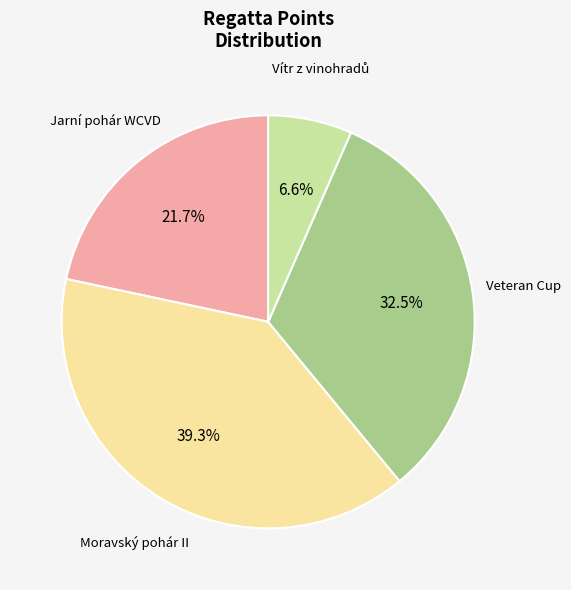

To the nearest percent, what is the average slice percentage?

25%